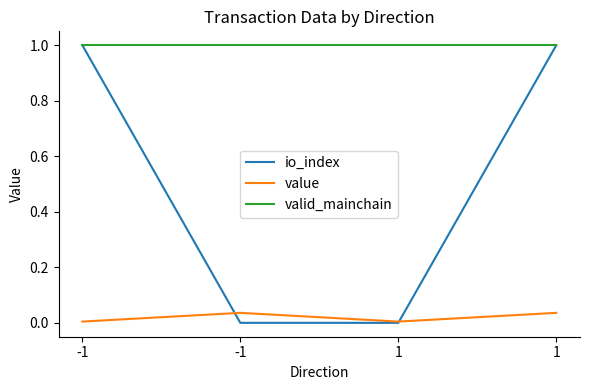

How many lines are shown in the chart?

3